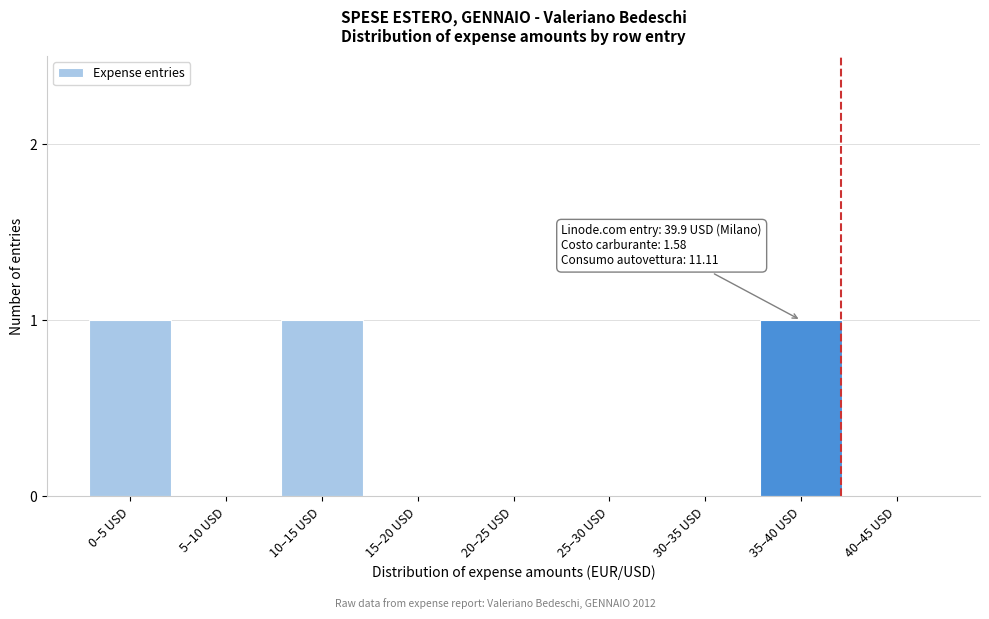

Reading left to right, list all the values displayed in this chart.

0–5 USD=1	5–10 USD=0	10–15 USD=1	15–20 USD=0	20–25 USD=0	25–30 USD=0	30–35 USD=0	35–40 USD=1	40–45 USD=0